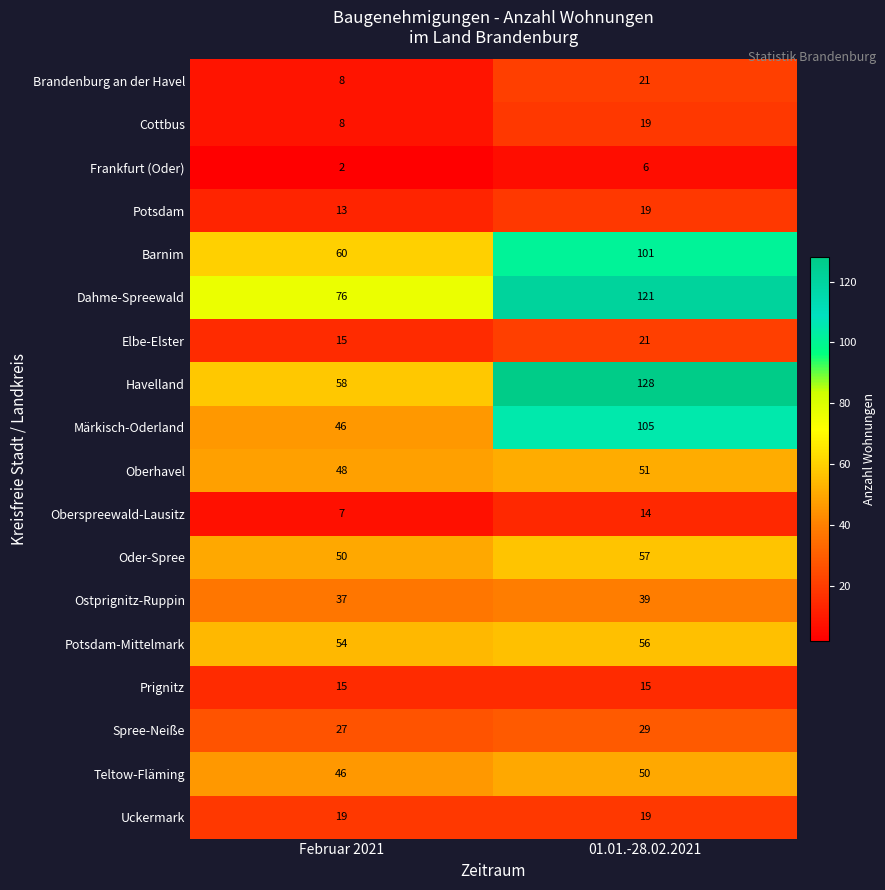

What is the sum of the Havelland values at 01.01.-28.02.2021 and Februar 2021?

186